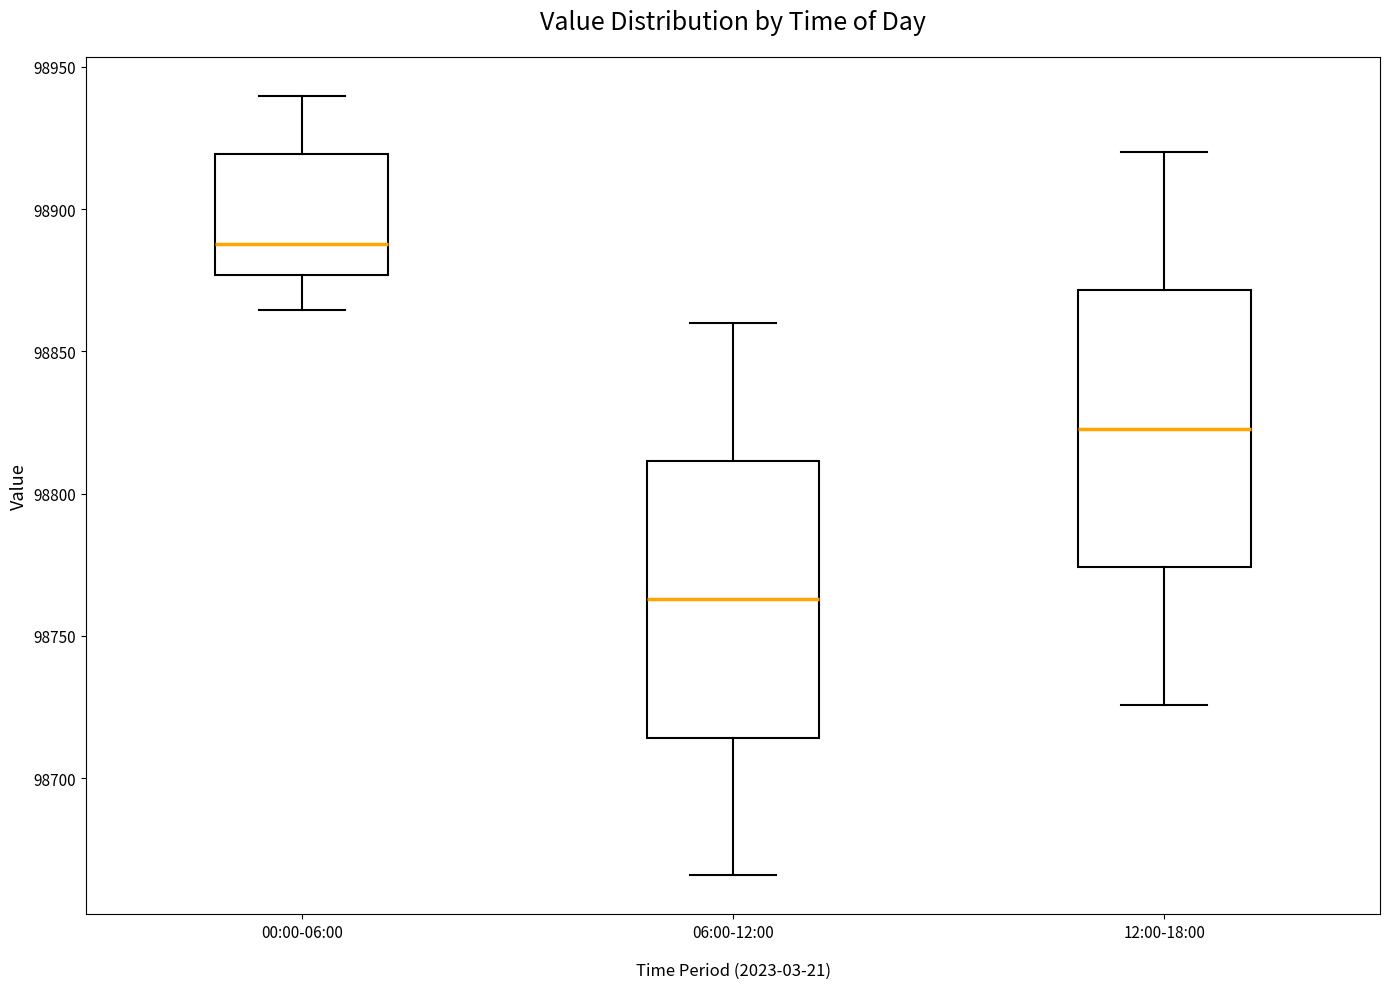

Where does the lower whisker of the box for 06:00-12:00 end on the y-axis? The values are not printed on the chart, so give them approximately, as read against the axis.

98665